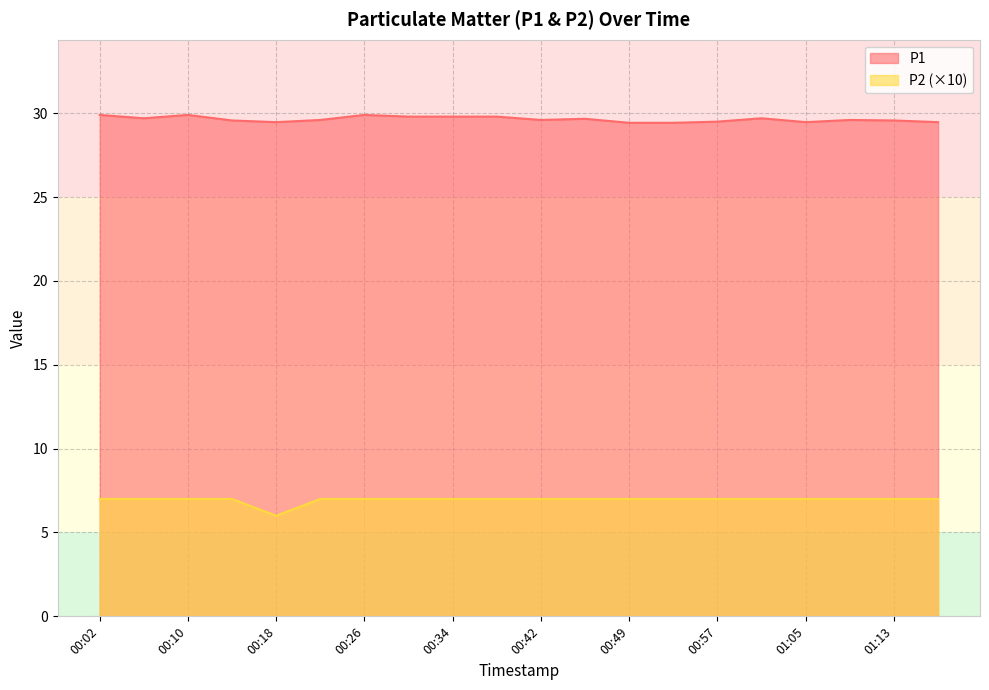

Which category has the lowest value across all series?

00:18